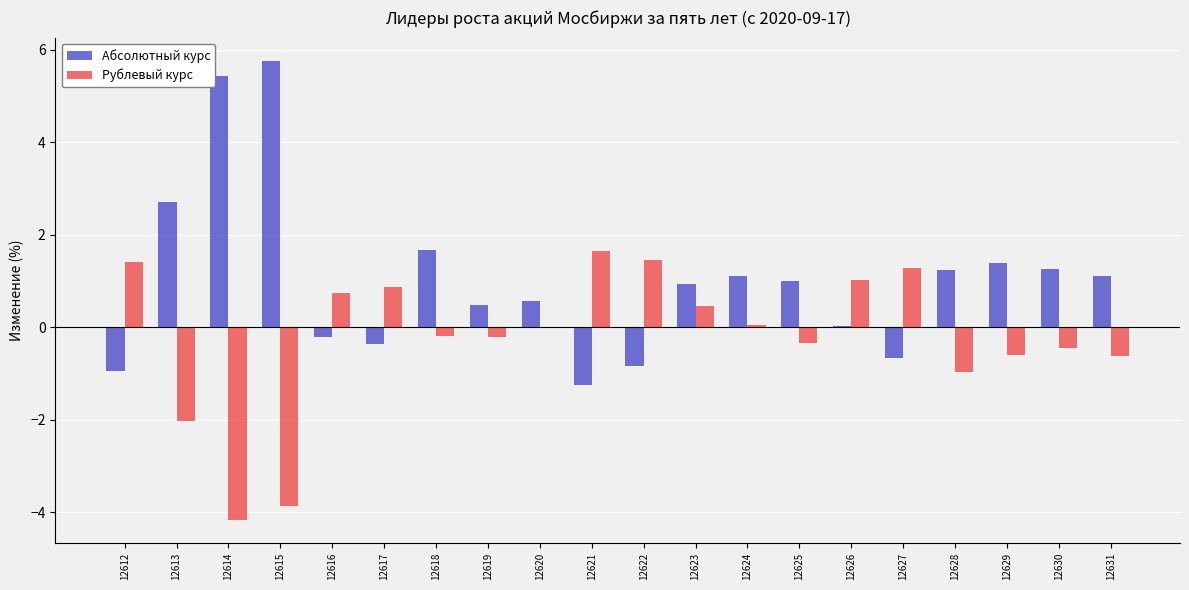

What is the sum of all Абсолютный курс values?

20.4